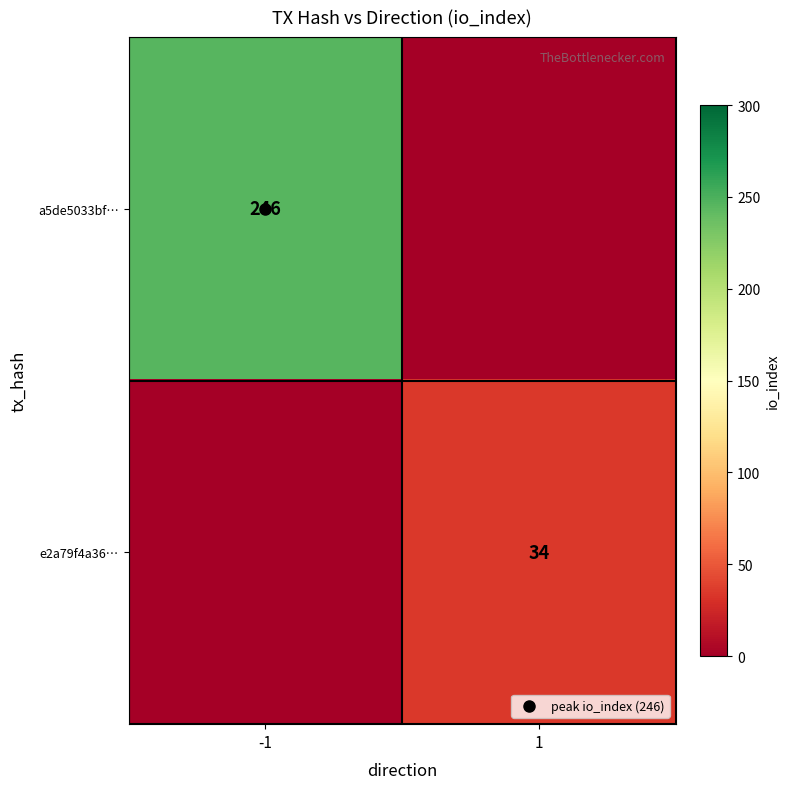

Which series has the largest total across all categories?

a5de5033bf…